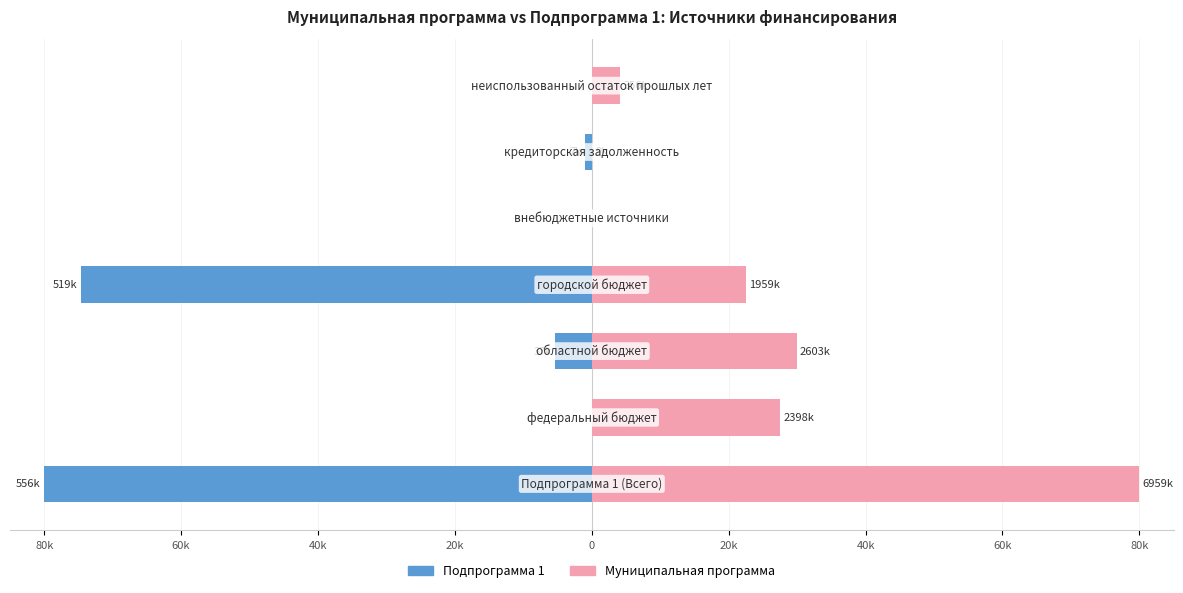

Rank the series by their average value, from lowest to highest.

Подпрограмма 1, Муниципальная программа